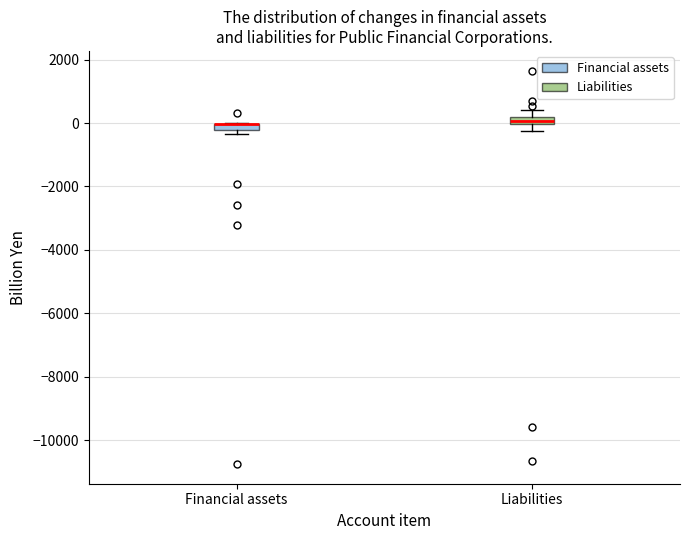

Where does the lower whisker of the box for Liabilities end on the y-axis? The values are not printed on the chart, so give them approximately, as read against the axis.

-200